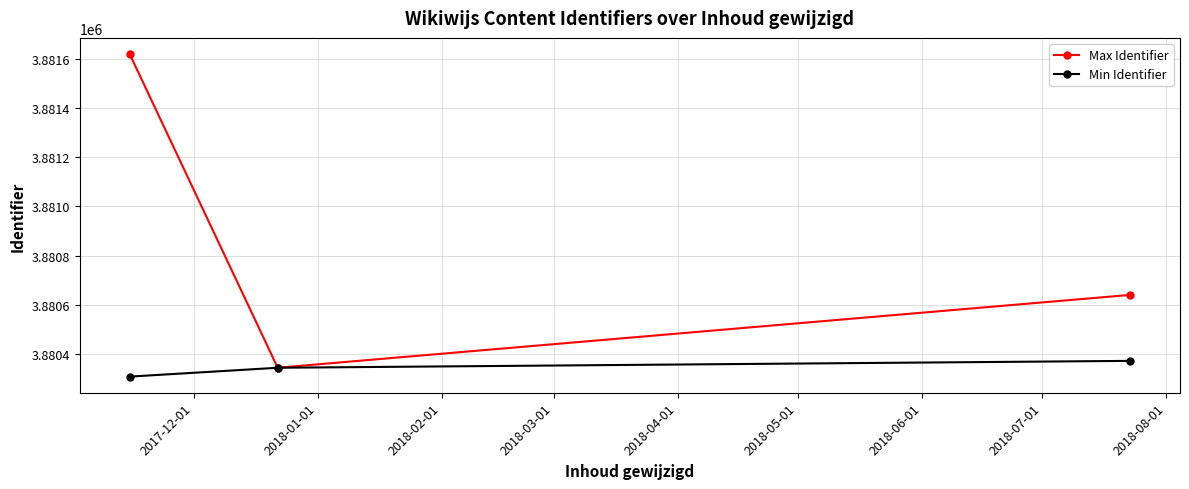

Which series has the largest total across all categories?

Max Identifier